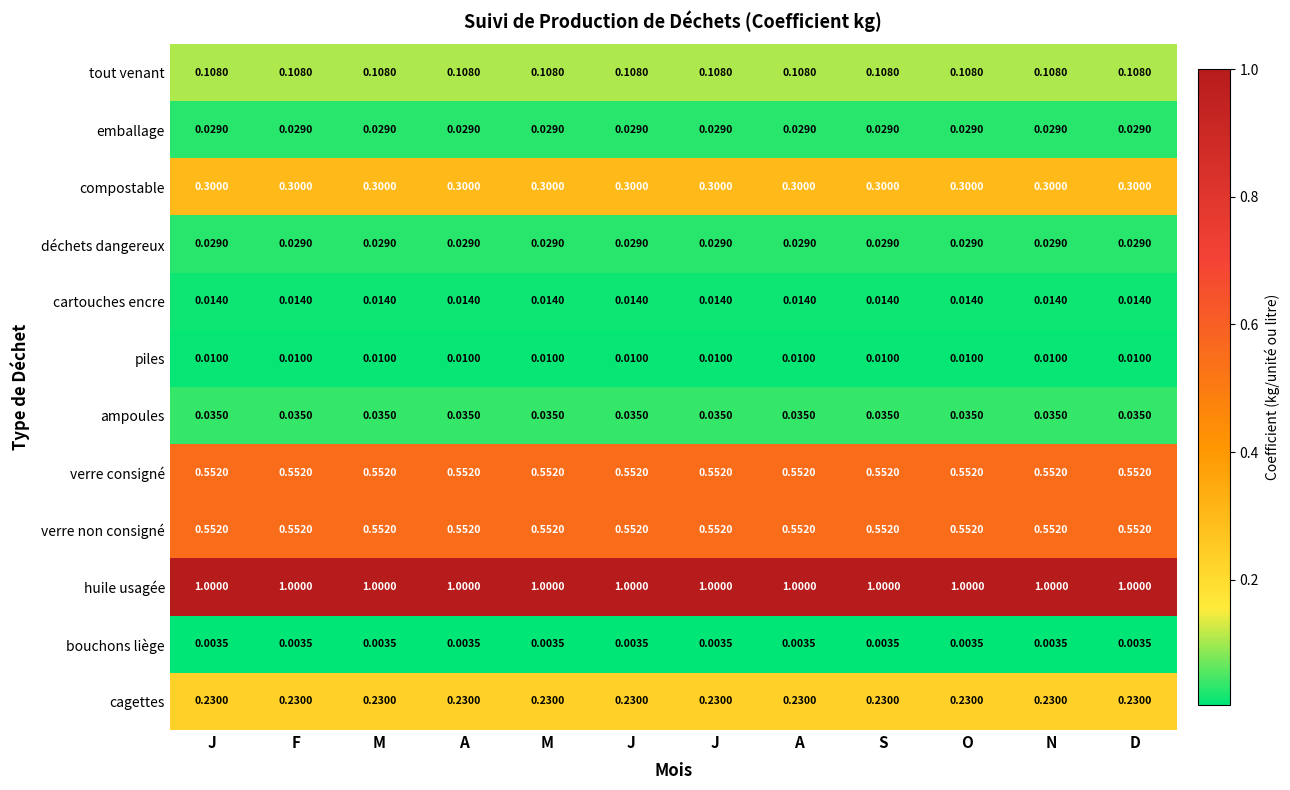

Reading left to right, extract all data points from this chart.

tout venant: J=0.1	F=0.1	M=0.1	A=0.1	M=0.1	J=0.1	J=0.1	A=0.1	S=0.1	O=0.1	N=0.1	D=0.1
emballage: J=0.0	F=0.0	M=0.0	A=0.0	M=0.0	J=0.0	J=0.0	A=0.0	S=0.0	O=0.0	N=0.0	D=0.0
compostable: J=0.3	F=0.3	M=0.3	A=0.3	M=0.3	J=0.3	J=0.3	A=0.3	S=0.3	O=0.3	N=0.3	D=0.3
déchets dangereux: J=0.0	F=0.0	M=0.0	A=0.0	M=0.0	J=0.0	J=0.0	A=0.0	S=0.0	O=0.0	N=0.0	D=0.0
cartouches encre: J=0.0	F=0.0	M=0.0	A=0.0	M=0.0	J=0.0	J=0.0	A=0.0	S=0.0	O=0.0	N=0.0	D=0.0
piles: J=0.0	F=0.0	M=0.0	A=0.0	M=0.0	J=0.0	J=0.0	A=0.0	S=0.0	O=0.0	N=0.0	D=0.0
ampoules: J=0.0	F=0.0	M=0.0	A=0.0	M=0.0	J=0.0	J=0.0	A=0.0	S=0.0	O=0.0	N=0.0	D=0.0
verre consigné: J=0.6	F=0.6	M=0.6	A=0.6	M=0.6	J=0.6	J=0.6	A=0.6	S=0.6	O=0.6	N=0.6	D=0.6
verre non consigné: J=0.6	F=0.6	M=0.6	A=0.6	M=0.6	J=0.6	J=0.6	A=0.6	S=0.6	O=0.6	N=0.6	D=0.6
huile usagée: J=1.0	F=1.0	M=1.0	A=1.0	M=1.0	J=1.0	J=1.0	A=1.0	S=1.0	O=1.0	N=1.0	D=1.0
bouchons liège: J=0.0	F=0.0	M=0.0	A=0.0	M=0.0	J=0.0	J=0.0	A=0.0	S=0.0	O=0.0	N=0.0	D=0.0
cagettes: J=0.2	F=0.2	M=0.2	A=0.2	M=0.2	J=0.2	J=0.2	A=0.2	S=0.2	O=0.2	N=0.2	D=0.2